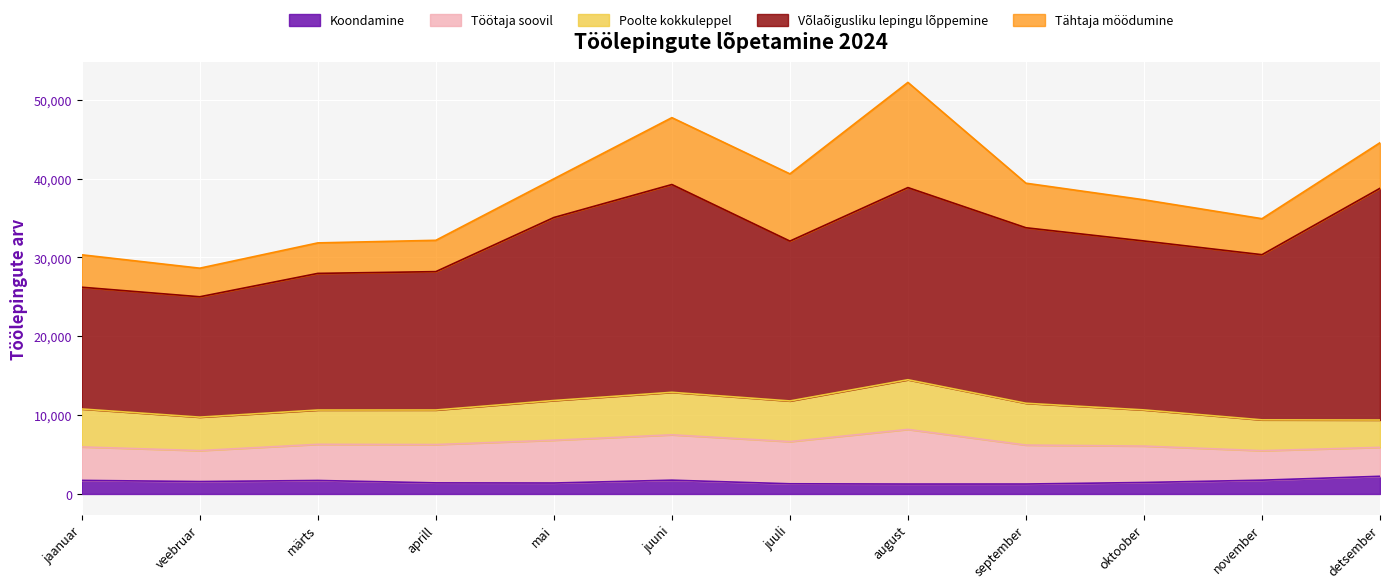

What is the label of the 7th point from the left?

juuli